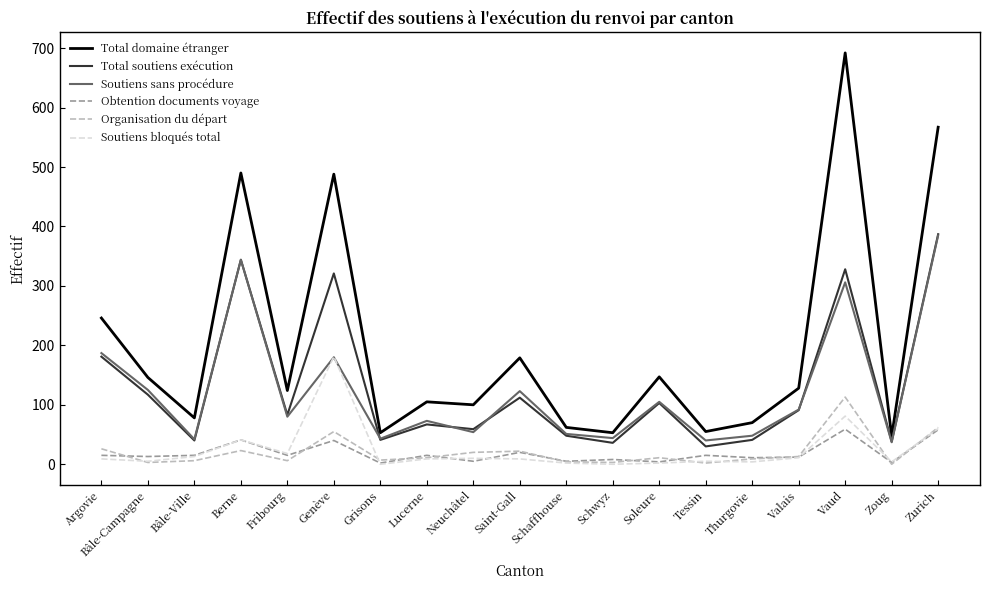

Which series has the widest spread of values?

Total domaine étranger